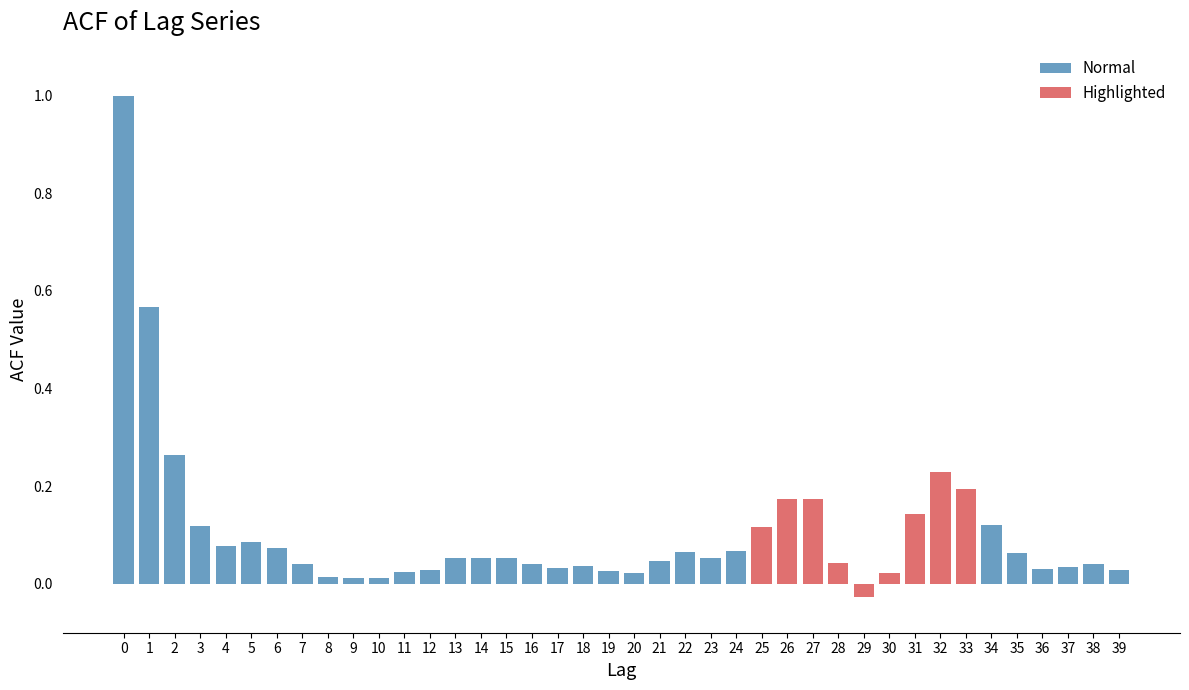

The chart shows a value of 0.4 at 1. True or false?

False